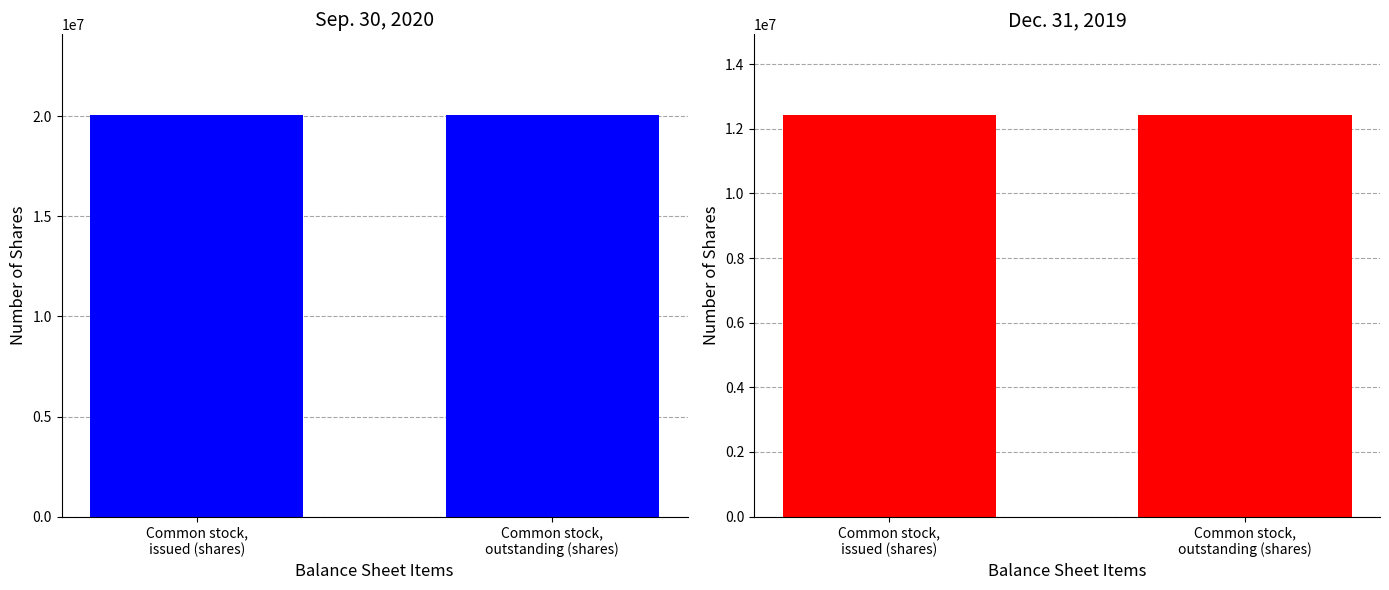

Which series has the largest range (max minus min)?

Sep. 30, 2020